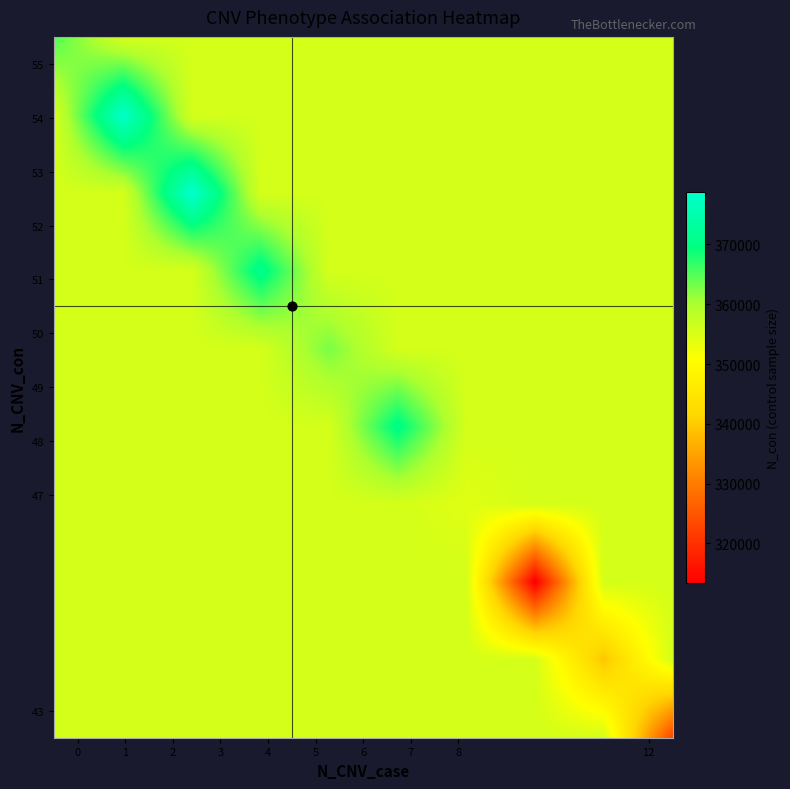

Rank the series by their maximum value, from highest to lowest.

N_con, N_CNV_con, N_CNV_case